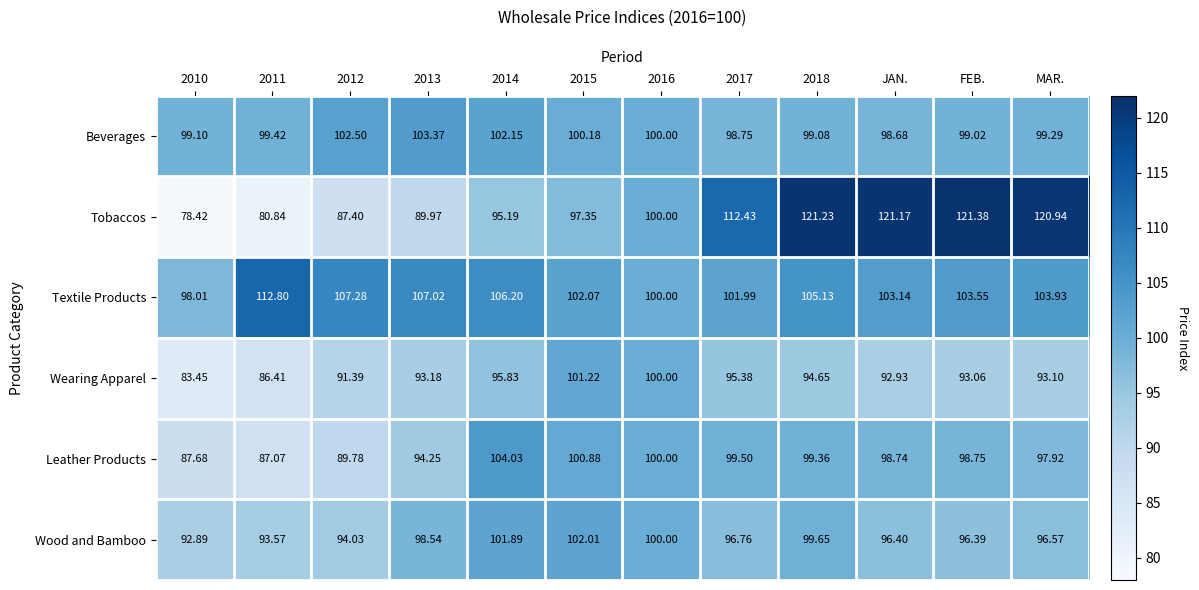

At FEB., list the series in order from smallest to largest.

Wearing Apparel, Wood and Bamboo, Leather Products, Beverages, Textile Products, Tobaccos